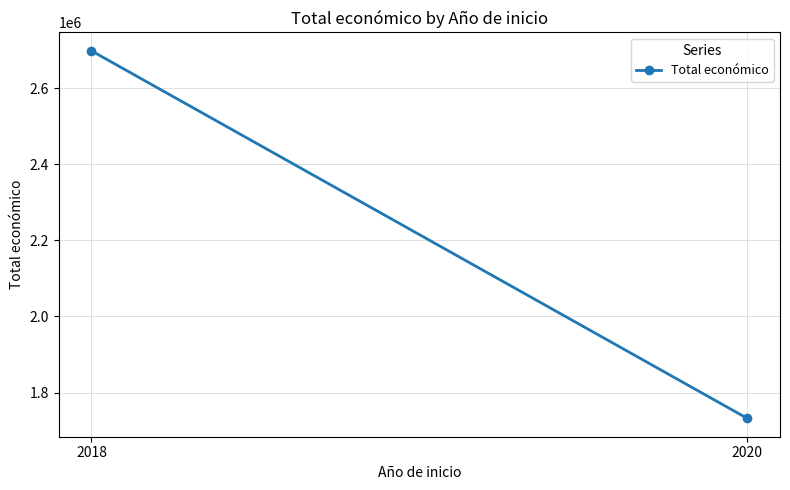

What is the value of the 2nd point from the left?

1732084